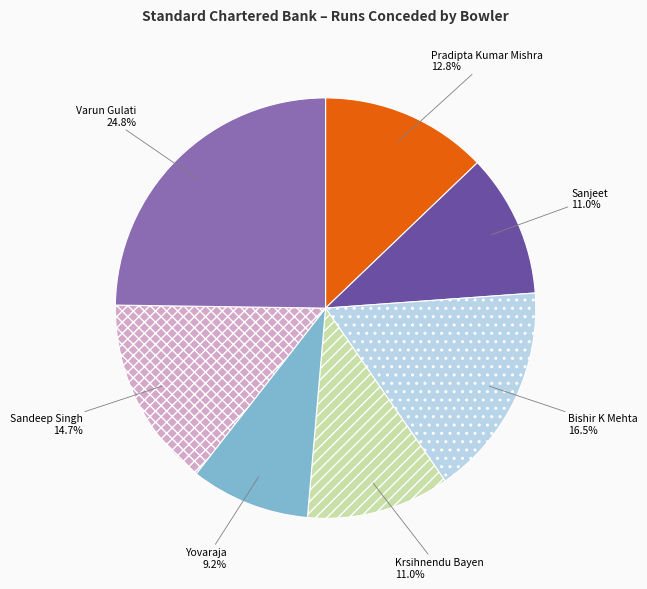

To the nearest percent, what is the average slice percentage?

14%